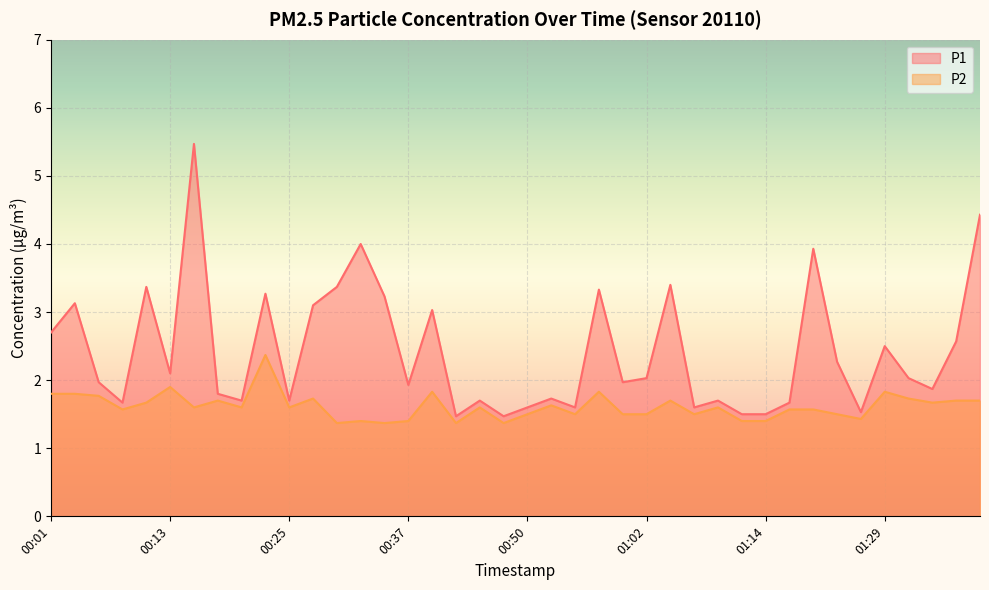

What is the value of the P2 point at the 17th from the left?

1.8